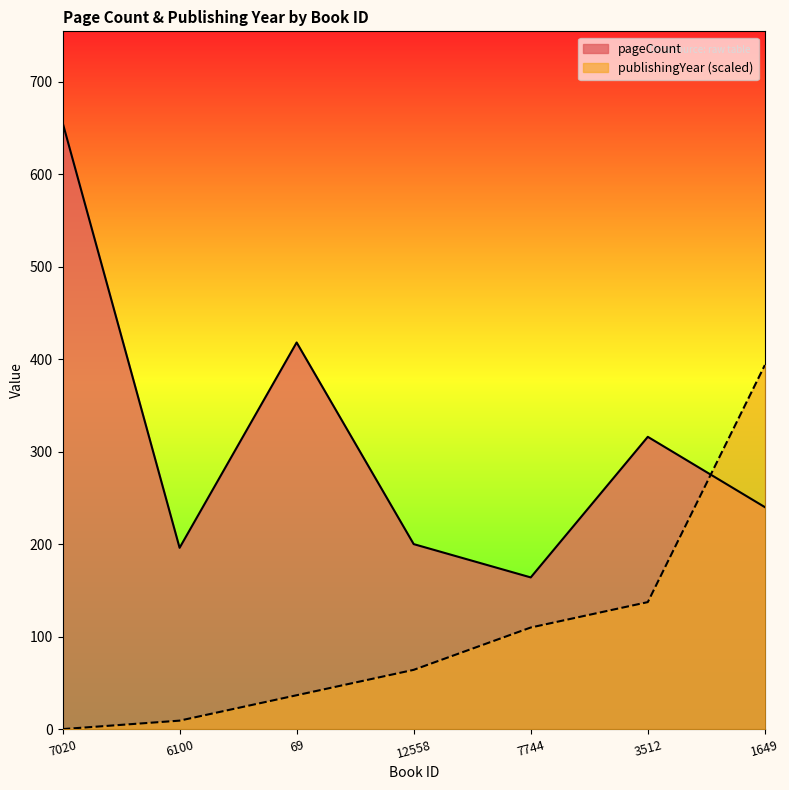

Which series changed the most between 69 and 7744?

pageCount